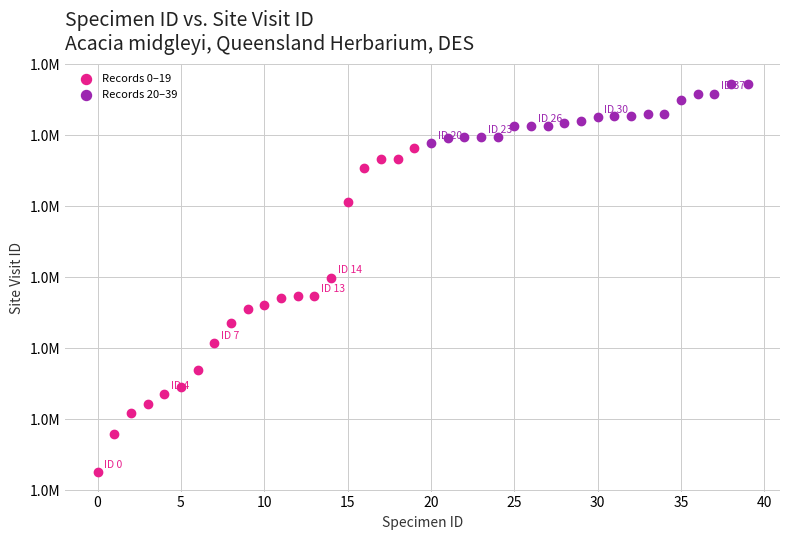

What are all the series names shown in the legend?

Records 0–19, Records 20–39